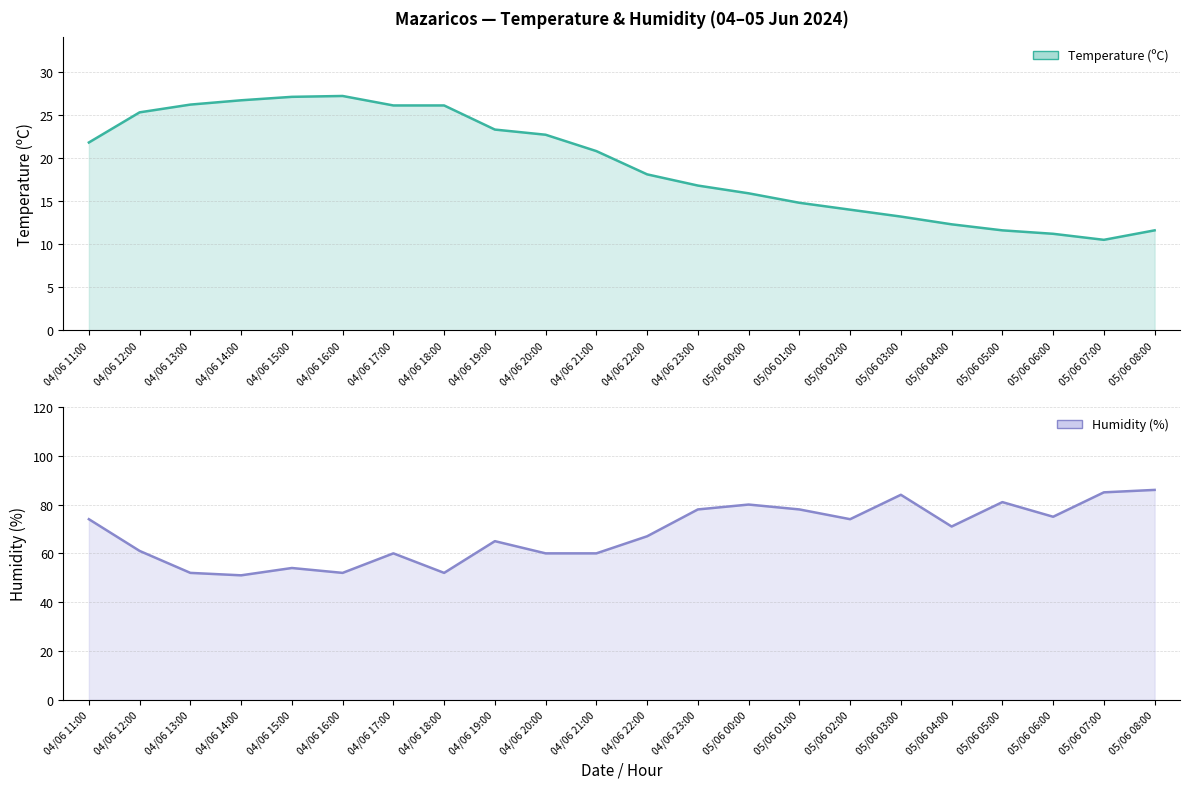

What position from the right is 04/06 22:00?

11